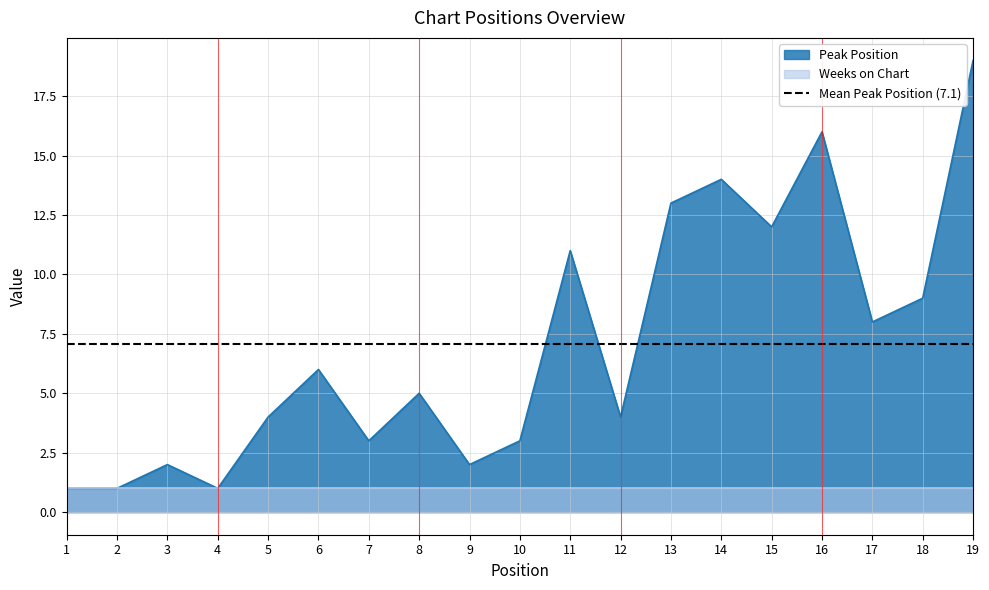

The value at 5 is 4. True or false?

True